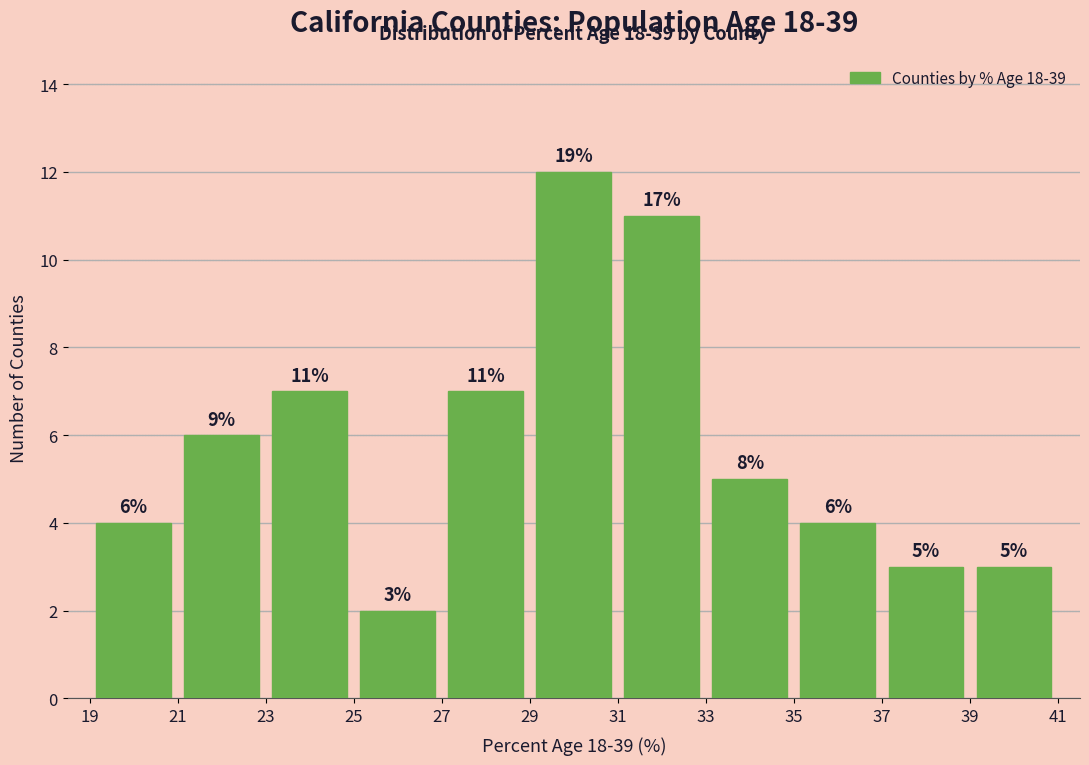

Which range on the x-axis has the tallest bar?

29 to 31